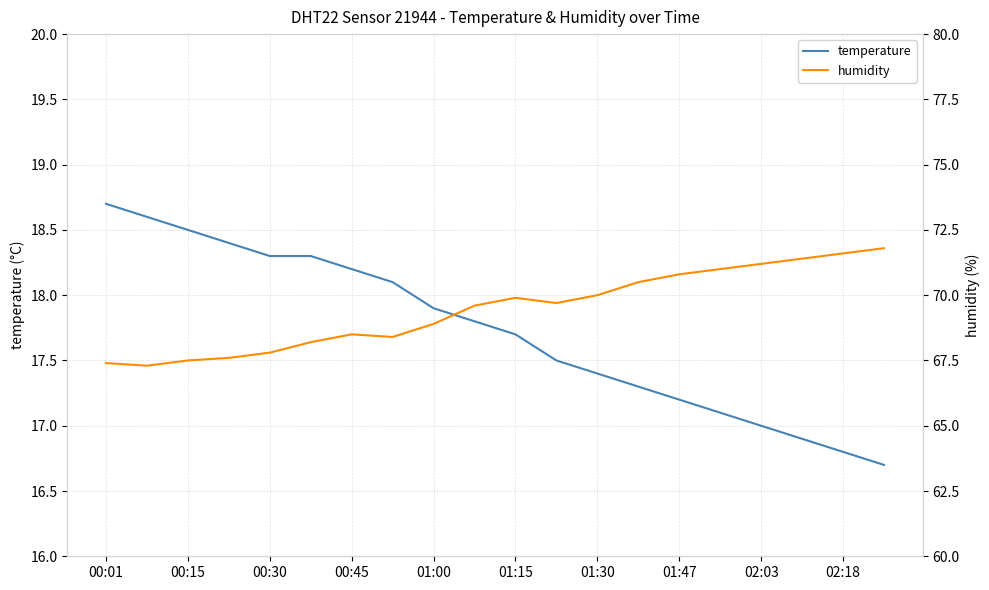

Which series has the largest total across all categories?

humidity